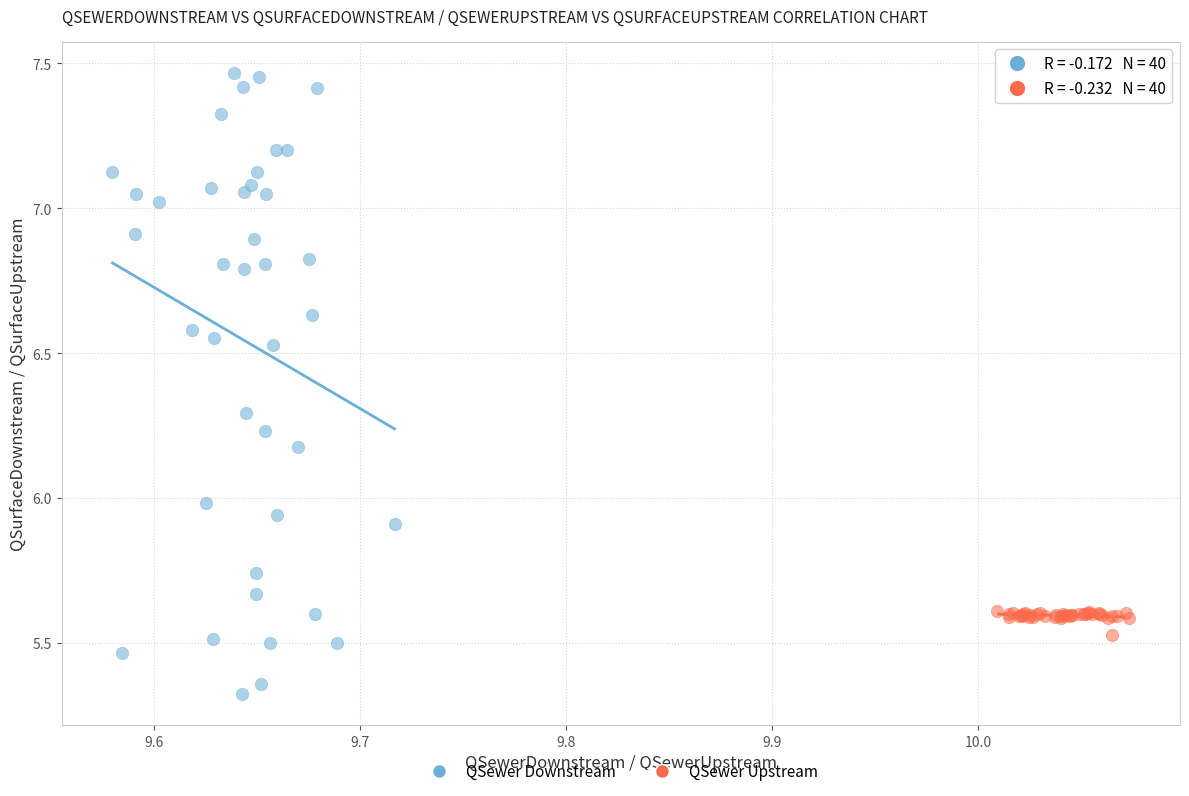

What are all the series names shown in the legend?

QSewer Downstream, QSewer Upstream